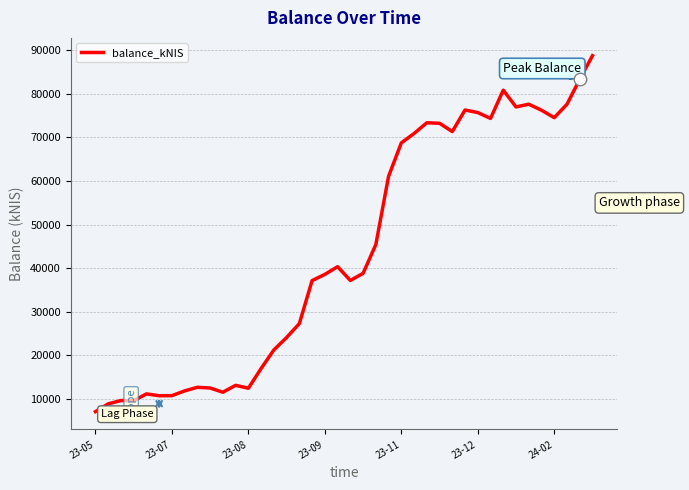

What is the greatest value displayed?

88724.7